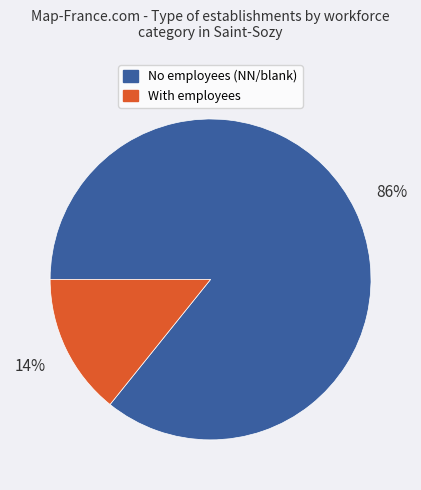

Is there any slice that represents more than half of the pie?

Yes